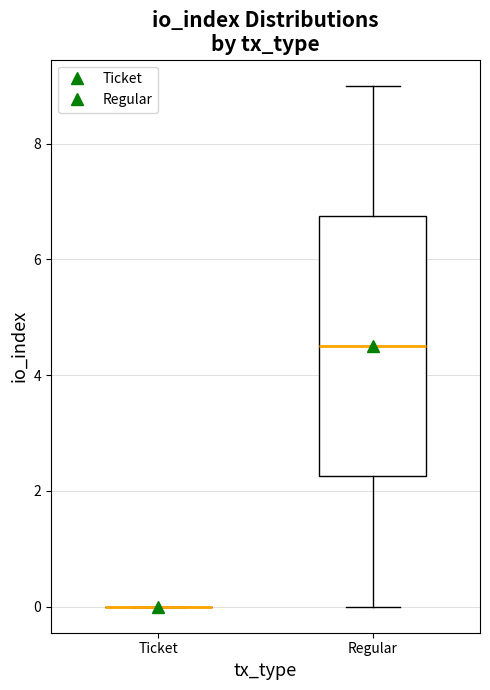

Reading left to right, read every box against the y-axis: the position of its median line, the range the box covers, and the ends of its whiskers. The values are not printed on the chart, so give them approximately, as read against the axis.

Ticket: box collapsed to a line at 0.0, whiskers 0.0 to 0.0
Regular: median 4.6, box 2.2 to 6.8, whiskers 0.0 to 9.0